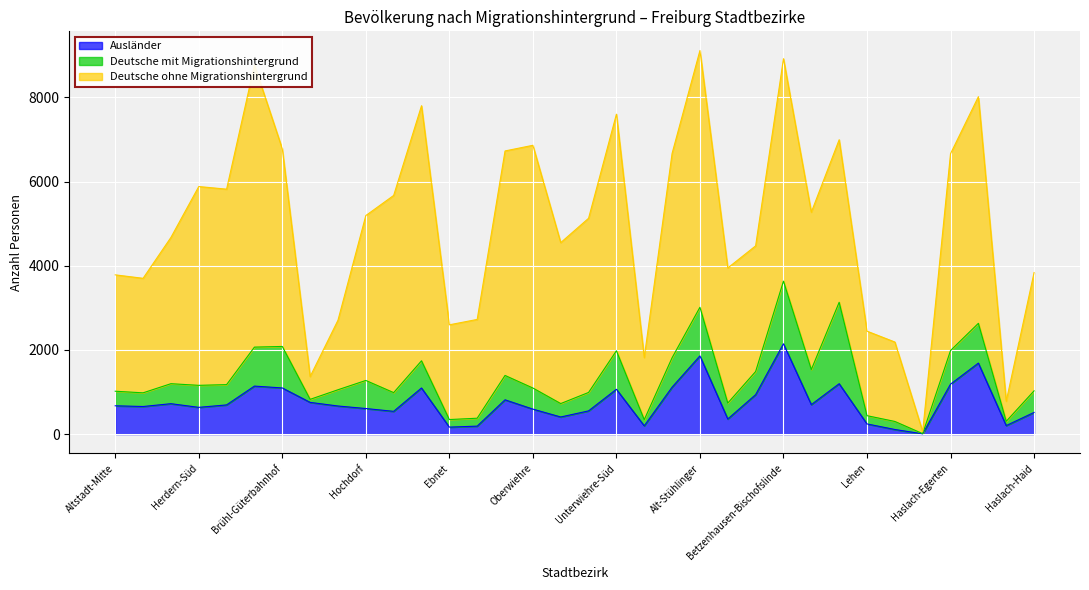

Which series changed the most between Brühl-Beurbarung and Landwasser?

Deutsche ohne Migrationshintergrund